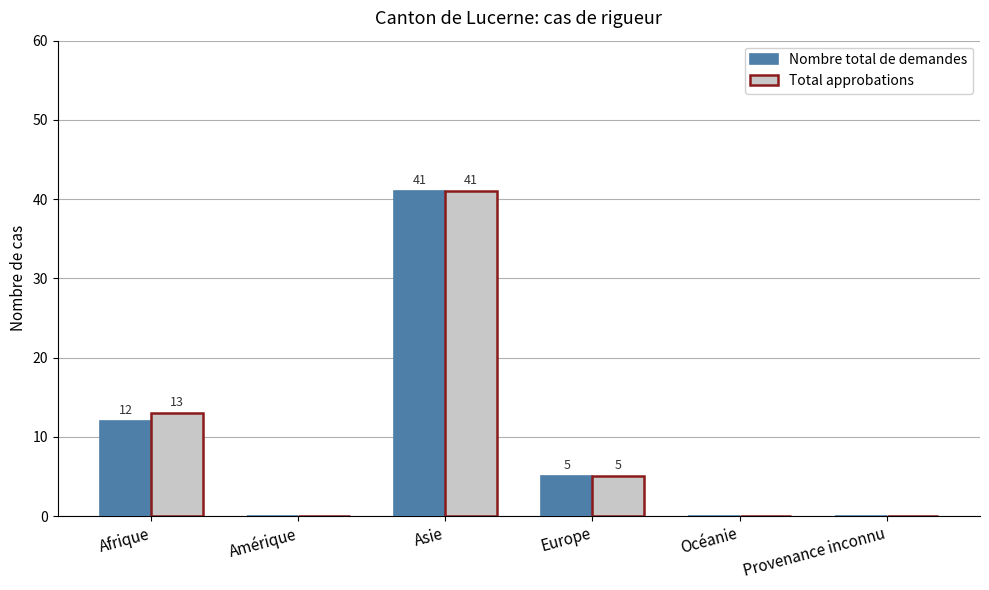

Count the Nombre total de demandes values in the range 0 to 12.

5